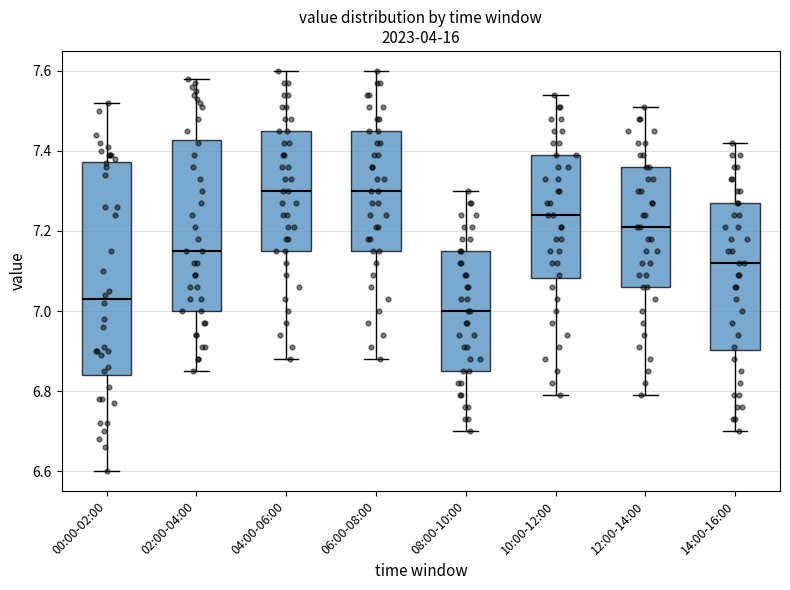

Reading left to right, transcribe this box plot: for each box, give where its median line is, the range the box spans, and where its two whiskers end, as read against the y-axis. The values are not printed on the chart, so give them approximately, as read against the axis.

00:00-02:00: median 7.04, box 6.84 to 7.38, whiskers 6.60 to 7.52
02:00-04:00: median 7.16, box 7.00 to 7.42, whiskers 6.86 to 7.58
04:00-06:00: median 7.30, box 7.16 to 7.46, whiskers 6.88 to 7.60
06:00-08:00: median 7.30, box 7.16 to 7.46, whiskers 6.88 to 7.60
08:00-10:00: median 7.00, box 6.86 to 7.16, whiskers 6.70 to 7.30
10:00-12:00: median 7.24, box 7.08 to 7.40, whiskers 6.80 to 7.54
12:00-14:00: median 7.22, box 7.06 to 7.36, whiskers 6.80 to 7.52
14:00-16:00: median 7.12, box 6.90 to 7.28, whiskers 6.70 to 7.42